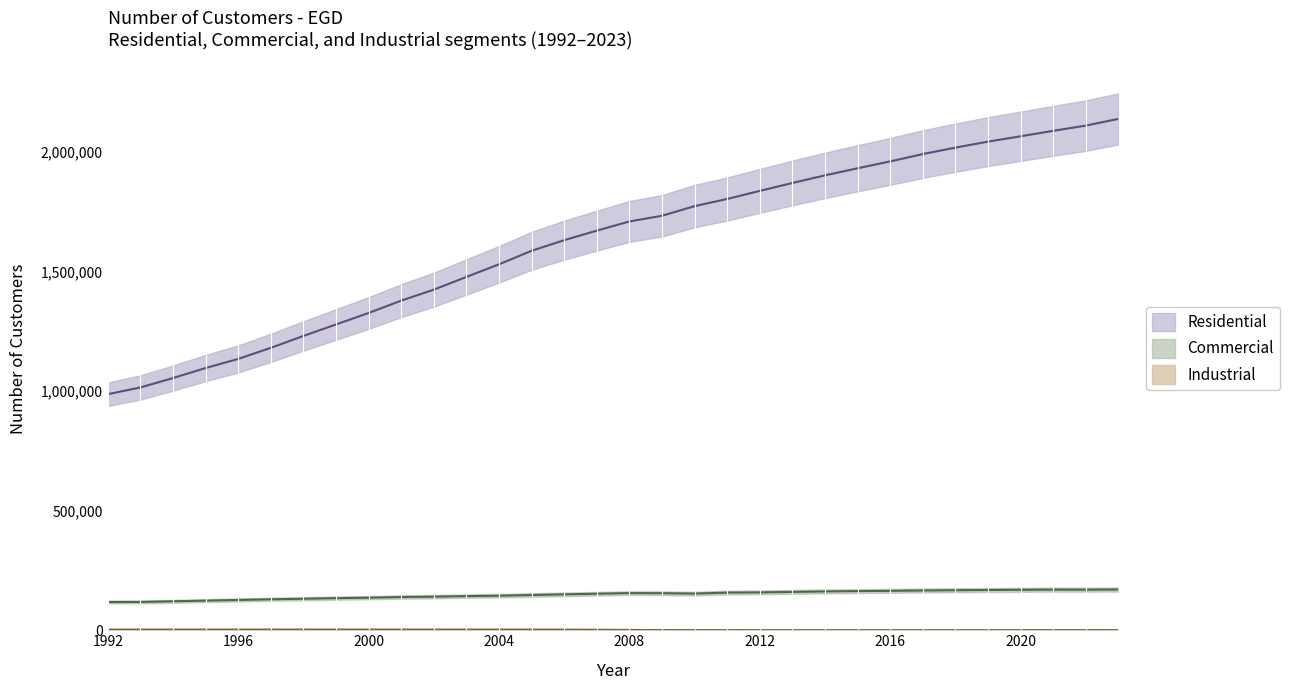

True or false: Commercial and Industrial intersect in this chart.

False